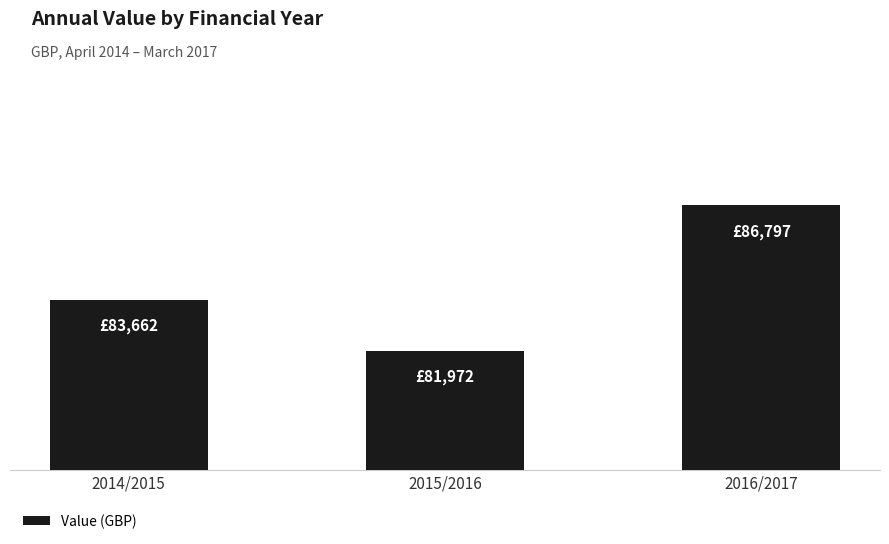

Reading left to right, what are all the values shown in this chart?

2014/2015=83662	2015/2016=81972	2016/2017=86797